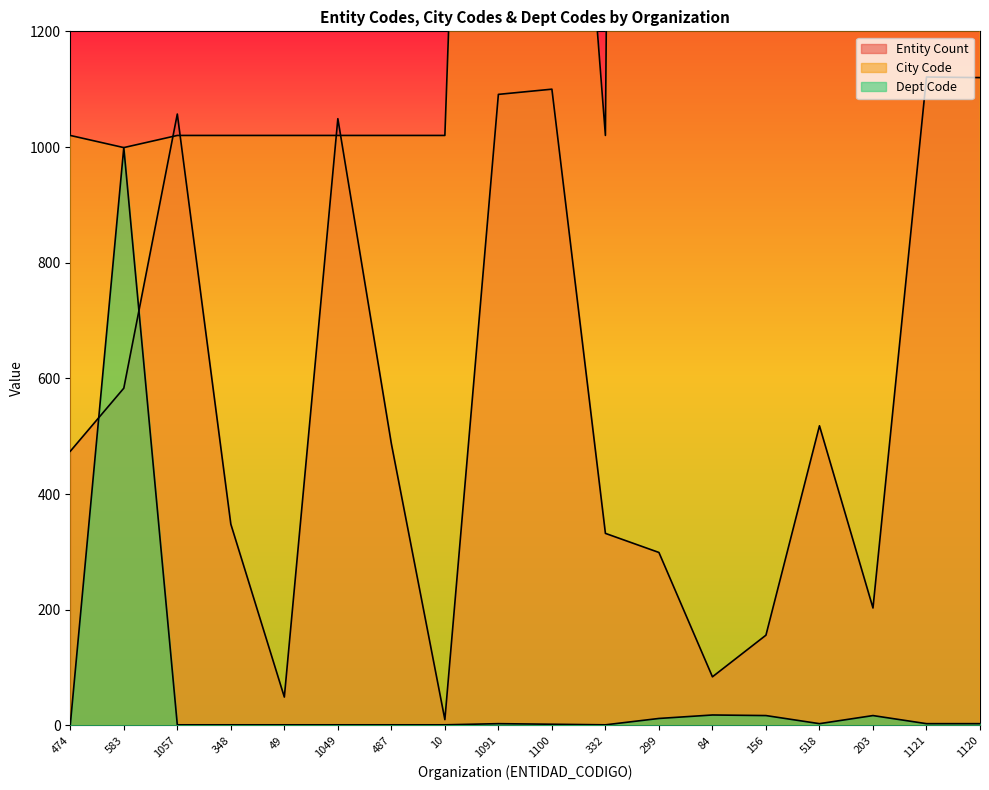

True or false: Dept Code and City Code intersect in this chart.

False